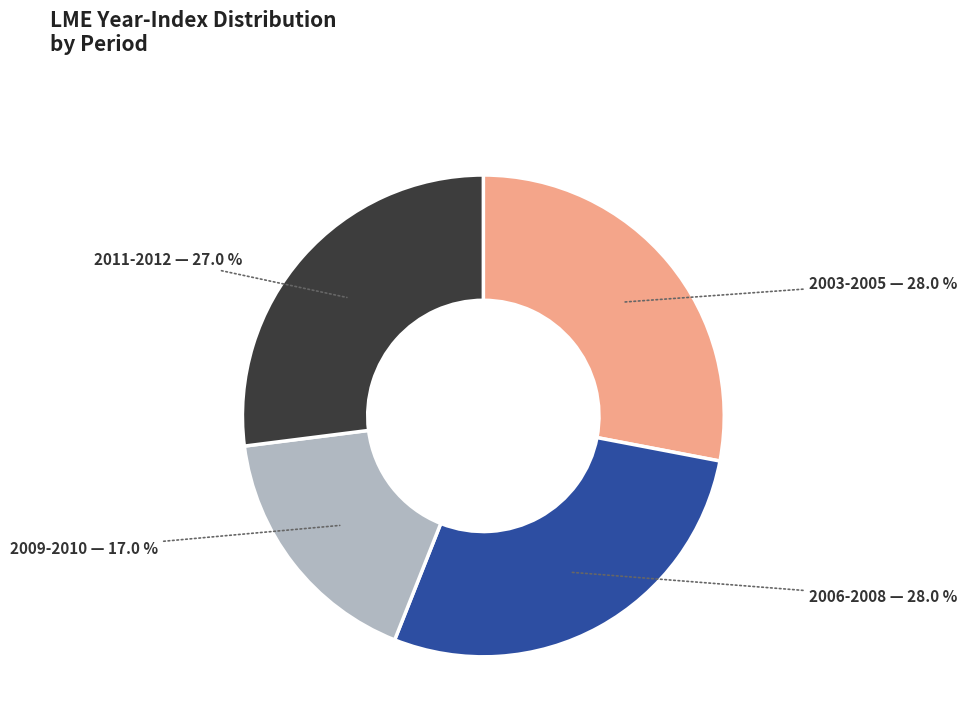

How many slices are in this pie chart?

4